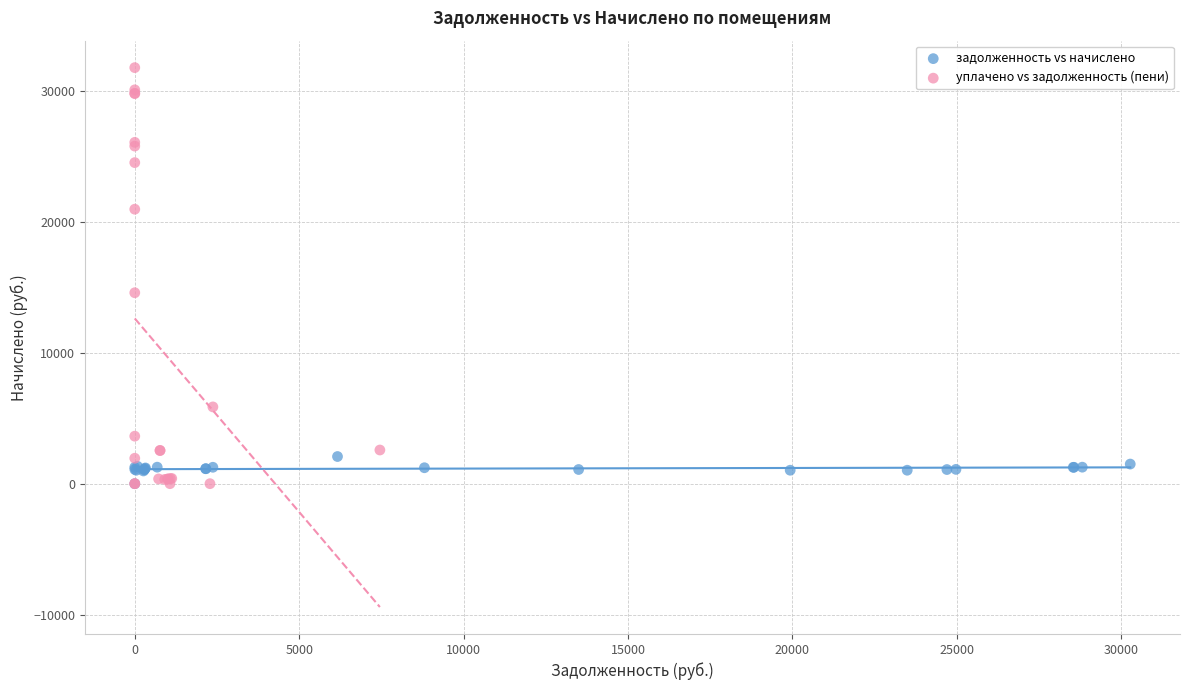

Which series reaches the maximum Y coordinate?

уплачено vs задолженность (пени)